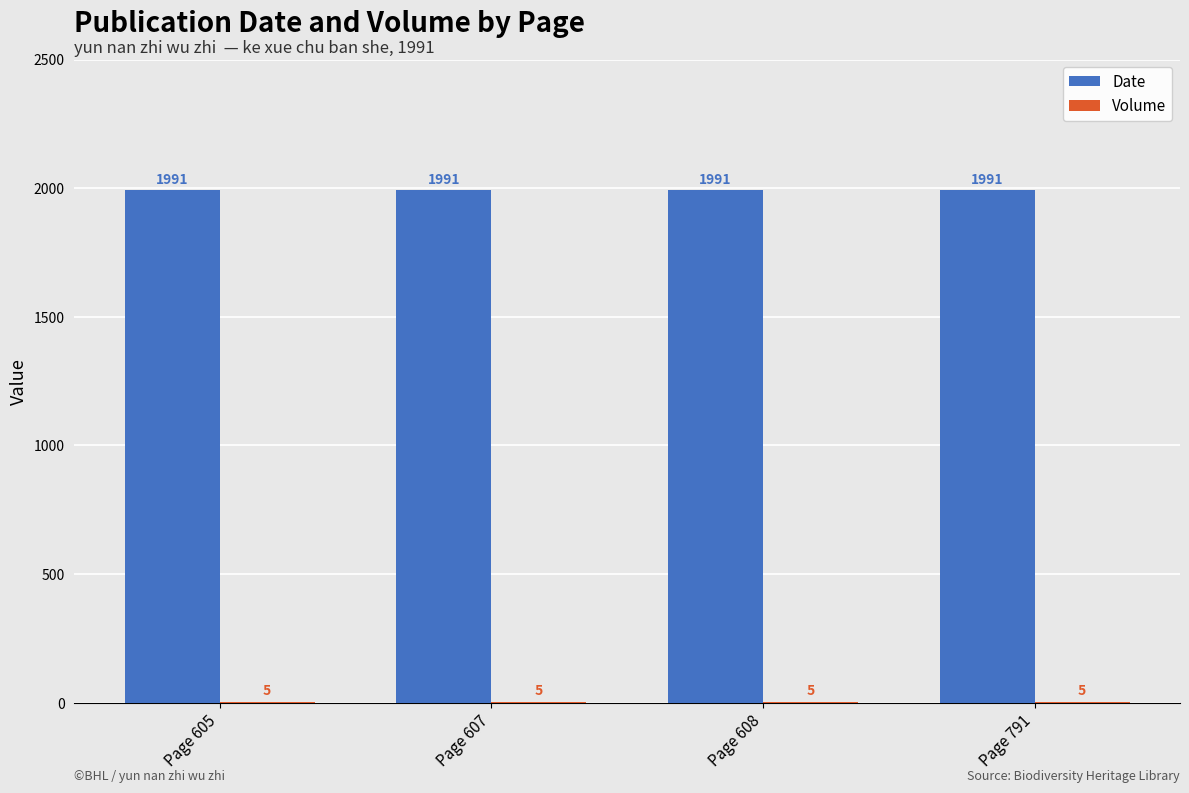

Which series has the largest total across all categories?

Date